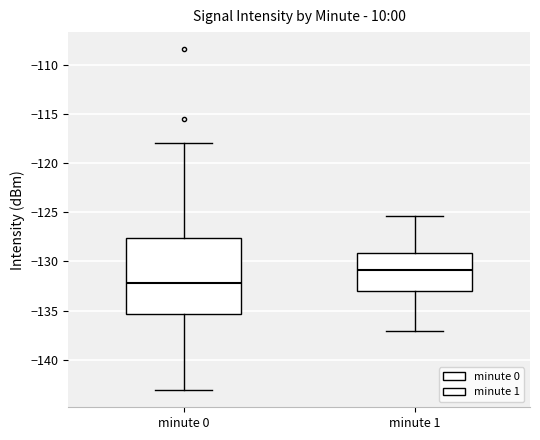

Where does the median line of the box for minute 1 sit on the y-axis? The values are not printed on the chart, so give them approximately, as read against the axis.

-131.0